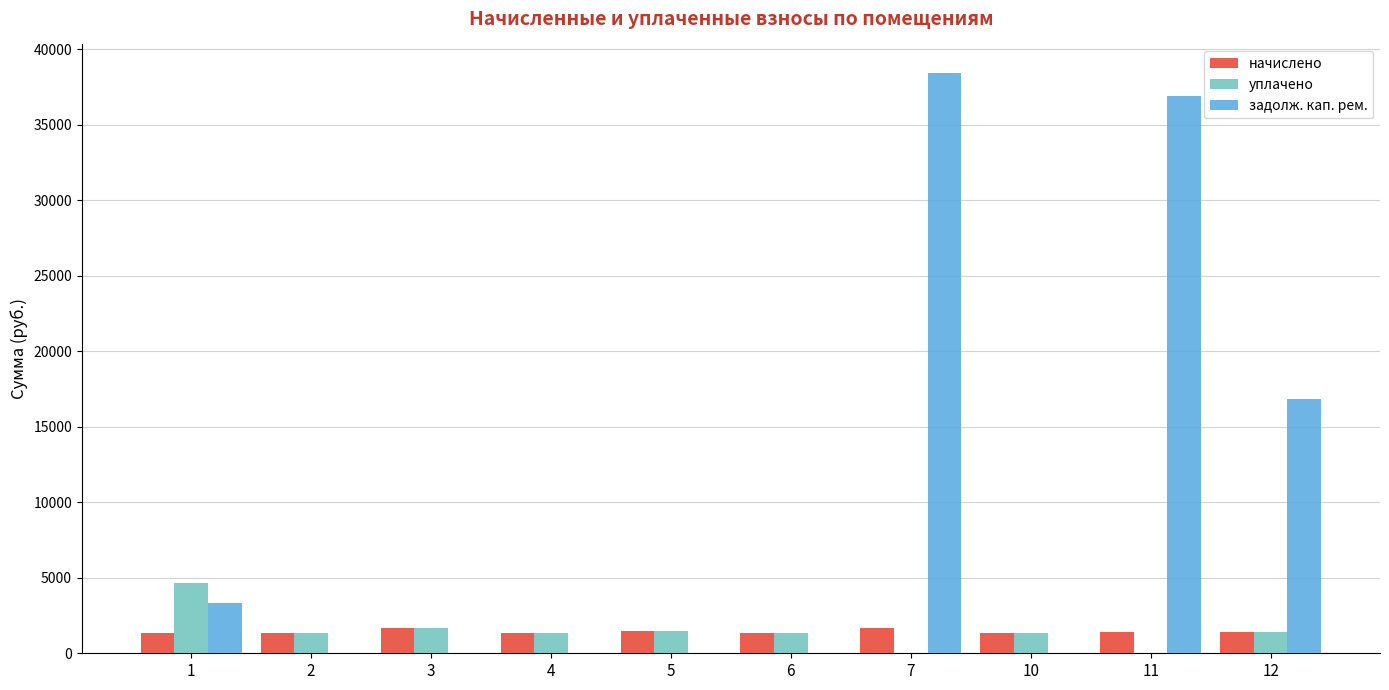

Between 1 and 12, which series saw the biggest shift?

задолж. кап. рем.